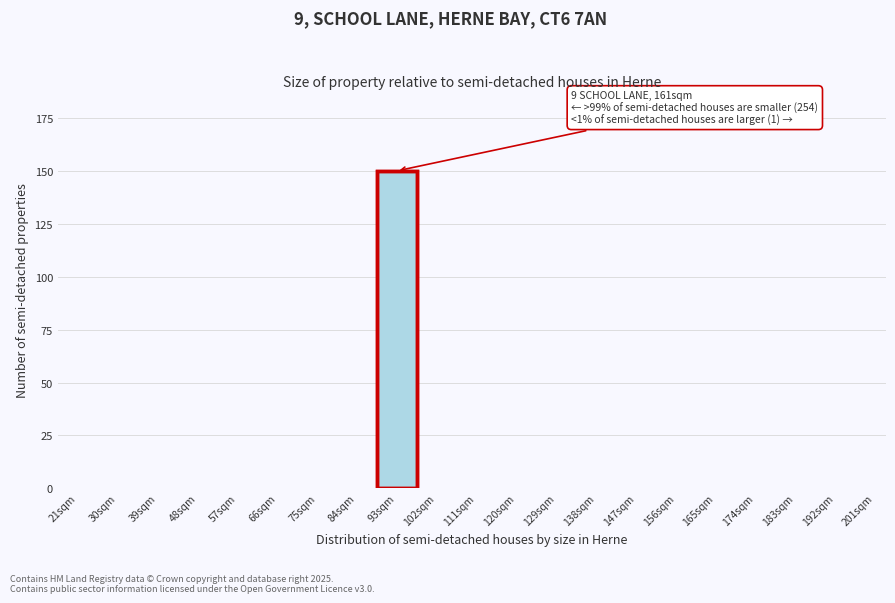

Reading right to left, transcribe all the data shown in this chart.

201sqm=0	192sqm=0	183sqm=0	174sqm=0	165sqm=0	156sqm=0	147sqm=0	138sqm=0	129sqm=0	120sqm=0	111sqm=0	102sqm=0	93sqm=150	84sqm=0	75sqm=0	66sqm=0	57sqm=0	48sqm=0	39sqm=0	30sqm=0	21sqm=0